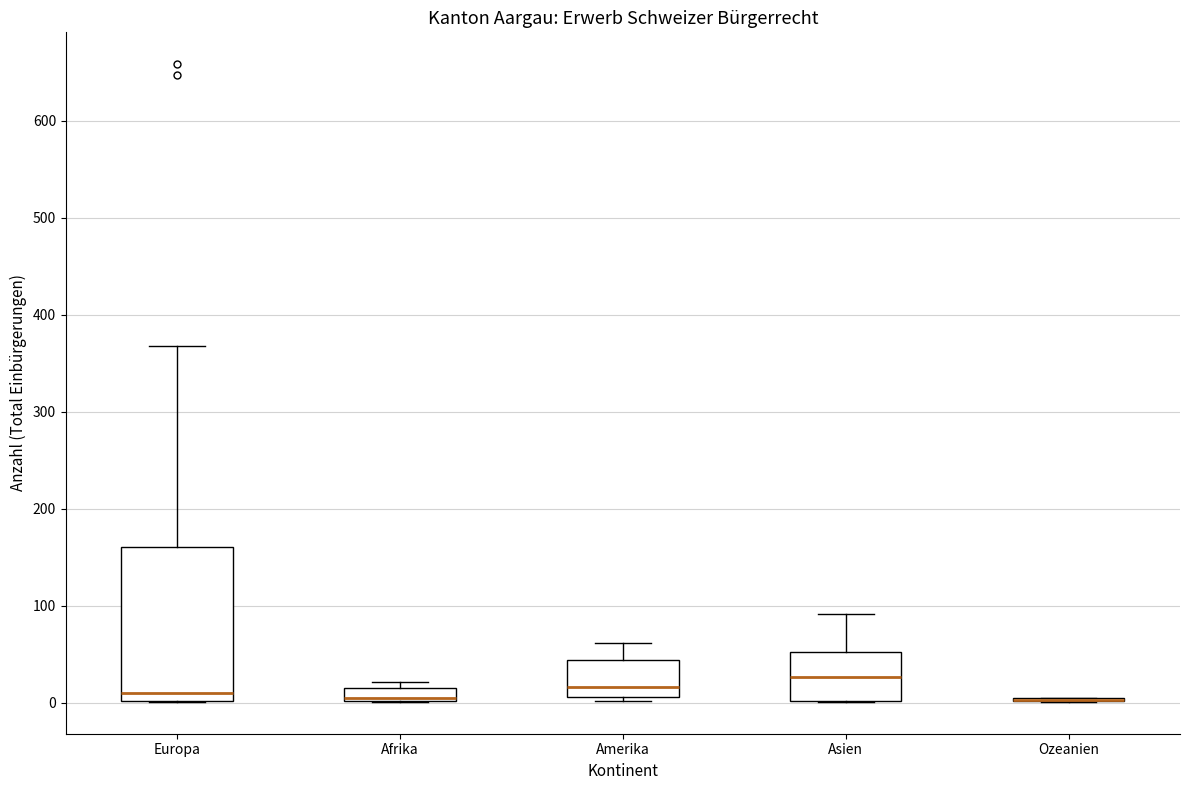

Where does the median line of the box for Europa sit on the y-axis? The values are not printed on the chart, so give them approximately, as read against the axis.

10